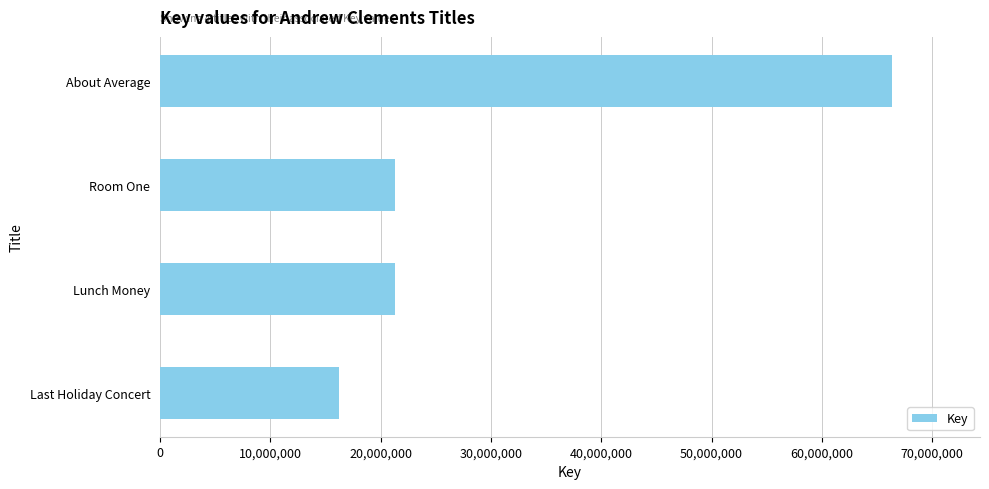

What is the greatest value displayed?

66368039